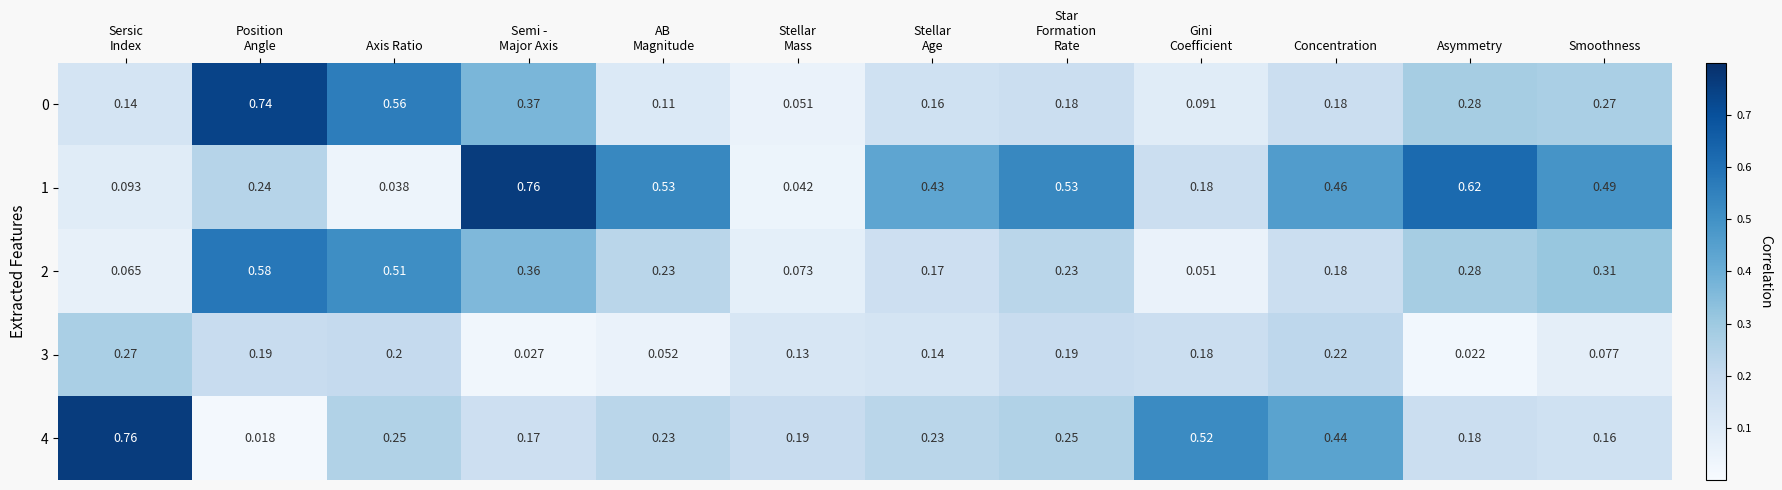

Count the number of categories in the chart.

12